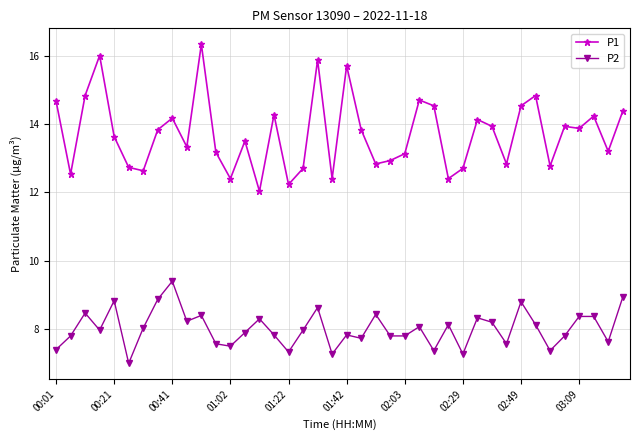

What is the value of the P1 point at the 35th from the left?

12.8